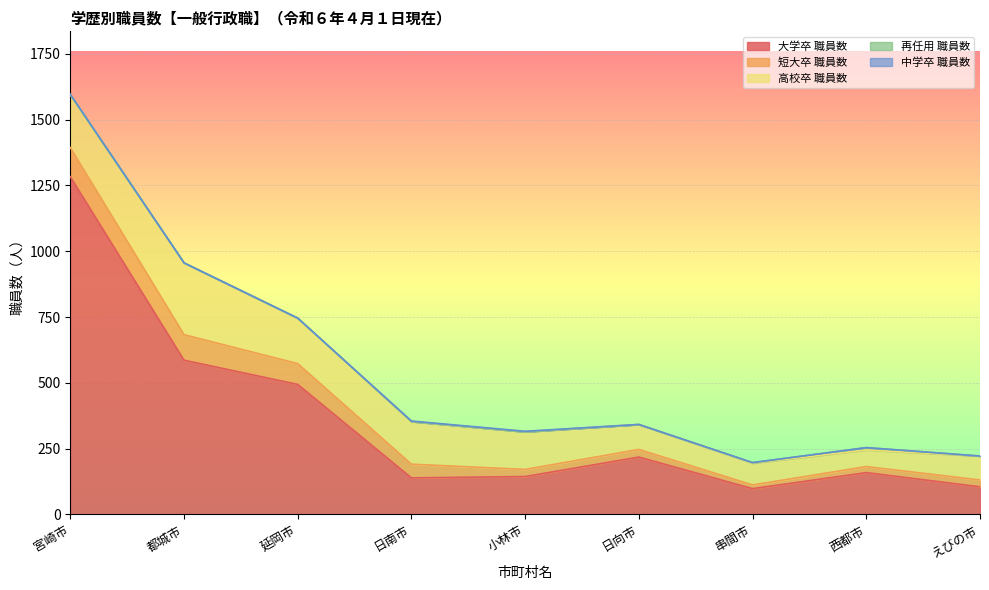

Reading left to right, extract all data points from this chart.

大学卒 職員数: 宮崎市=1283	都城市=586	延岡市=494	日南市=139	小林市=144	日向市=218	串間市=98	西都市=159	えびの市=105
短大卒 職員数: 宮崎市=111	都城市=97	延岡市=79	日南市=52	小林市=27	日向市=29	串間市=14	西都市=23	えびの市=26
高校卒 職員数: 宮崎市=200	都城市=273	延岡市=172	日南市=162	小林市=143	日向市=95	串間市=83	西都市=63	えびの市=91
再任用 職員数: 宮崎市=1	都城市=0	延岡市=1	日南市=0	小林市=0	日向市=0	串間市=2	西都市=9	えびの市=0
中学卒 職員数: 宮崎市=1	都城市=0	延岡市=0	日南市=2	小林市=2	日向市=0	串間市=0	西都市=0	えびの市=0